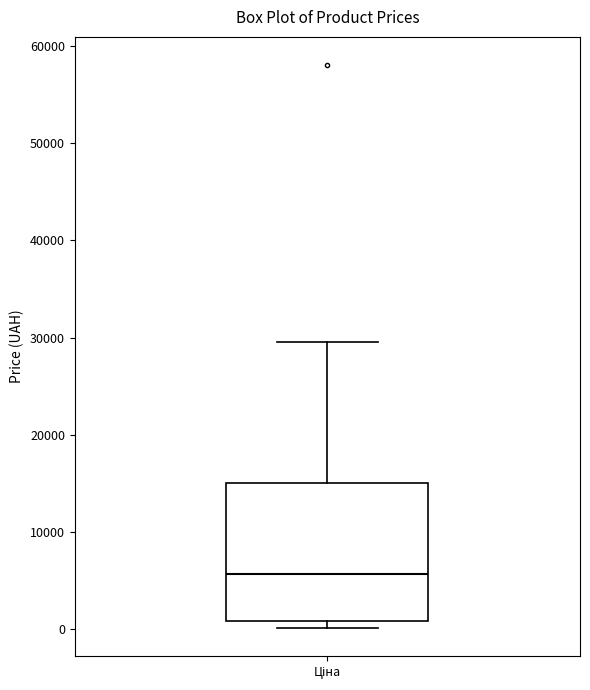

Transcribe this box plot: give where the median line is, the range the box spans, and where the two whiskers end, as read against the y-axis. The values are not printed on the chart, so give them approximately, as read against the axis.

median 6000, box 1000 to 15000, whiskers 0 to 30000